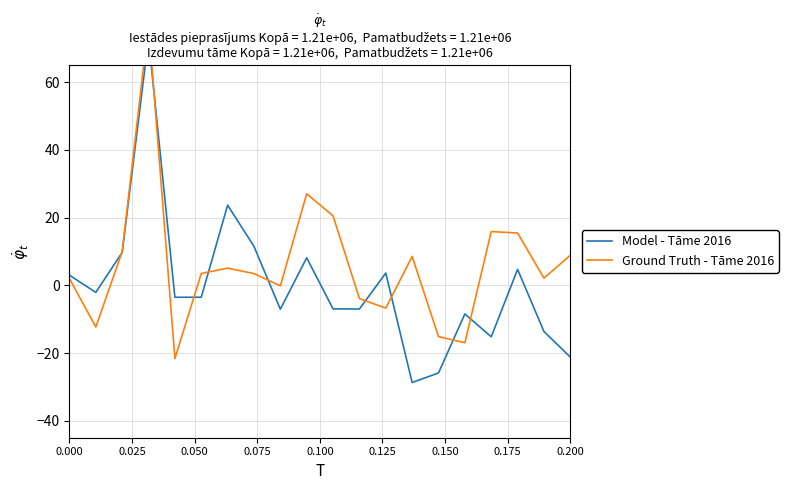

Reading left to right, extract all data points from this chart.

Model - Tāme 2016: 3.0	-2.1	9.7	72.8	-3.5	-3.5	23.7	11.5	-7.0	8.1	-7.0	-7.0	3.6	-28.7	-25.9	-8.4	-15.2	4.7	-13.6	-21.2
Ground Truth - Tāme 2016: 2.0	-12.3	10.0	77.3	-21.6	3.5	5.1	3.5	-0.1	27.1	20.5	-3.9	-6.7	8.5	-15.1	-16.9	15.9	15.5	2.1	8.9